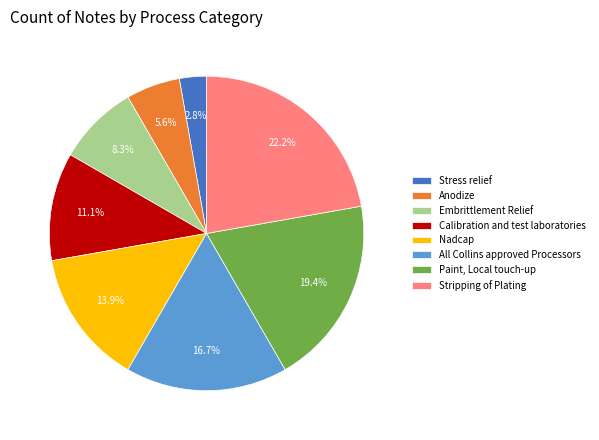

Rank the categories by value from lowest to highest.

Stress relief, Anodize, Embrittlement Relief, Calibration and test laboratories, Nadcap, All Collins approved Processors, Paint, Local touch-up, Stripping of Plating